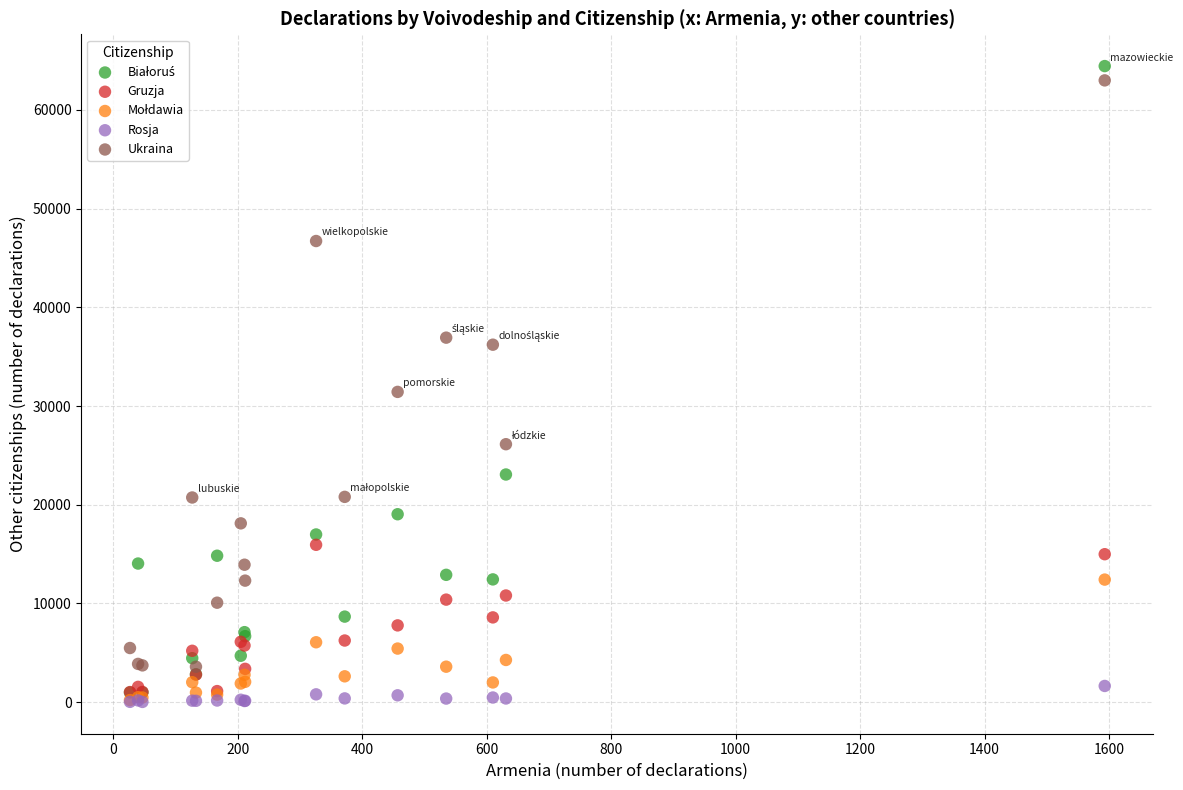

Across all series, what Y value is closest to 32237?

31438